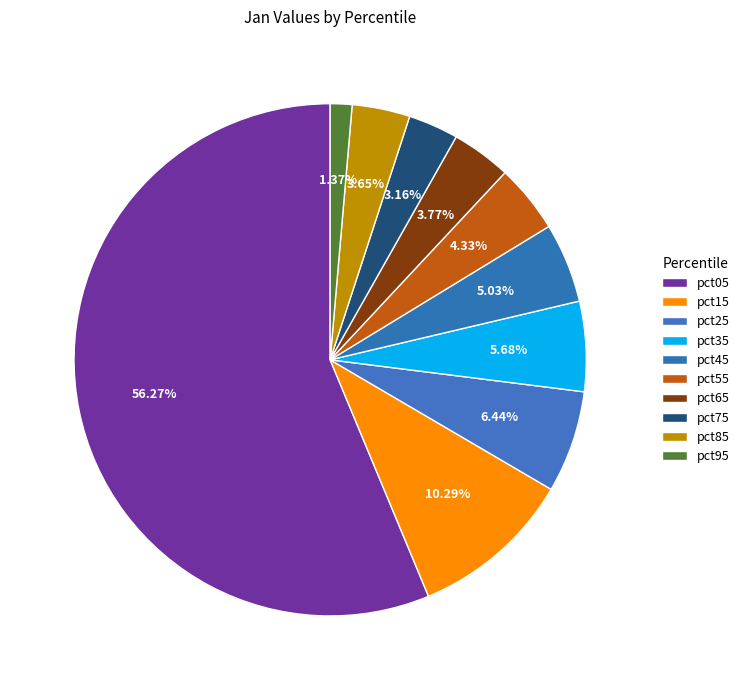

How many segments does this pie chart have?

10